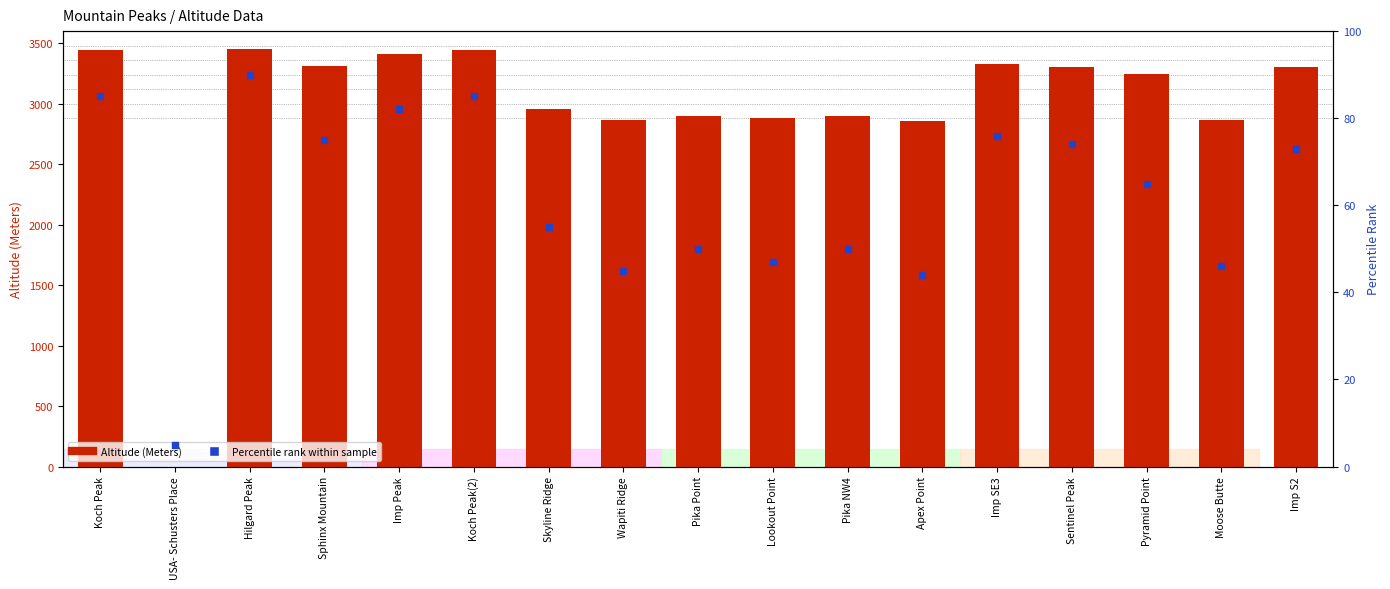

Which series contains the highest Y value?

Altitude (Meters)